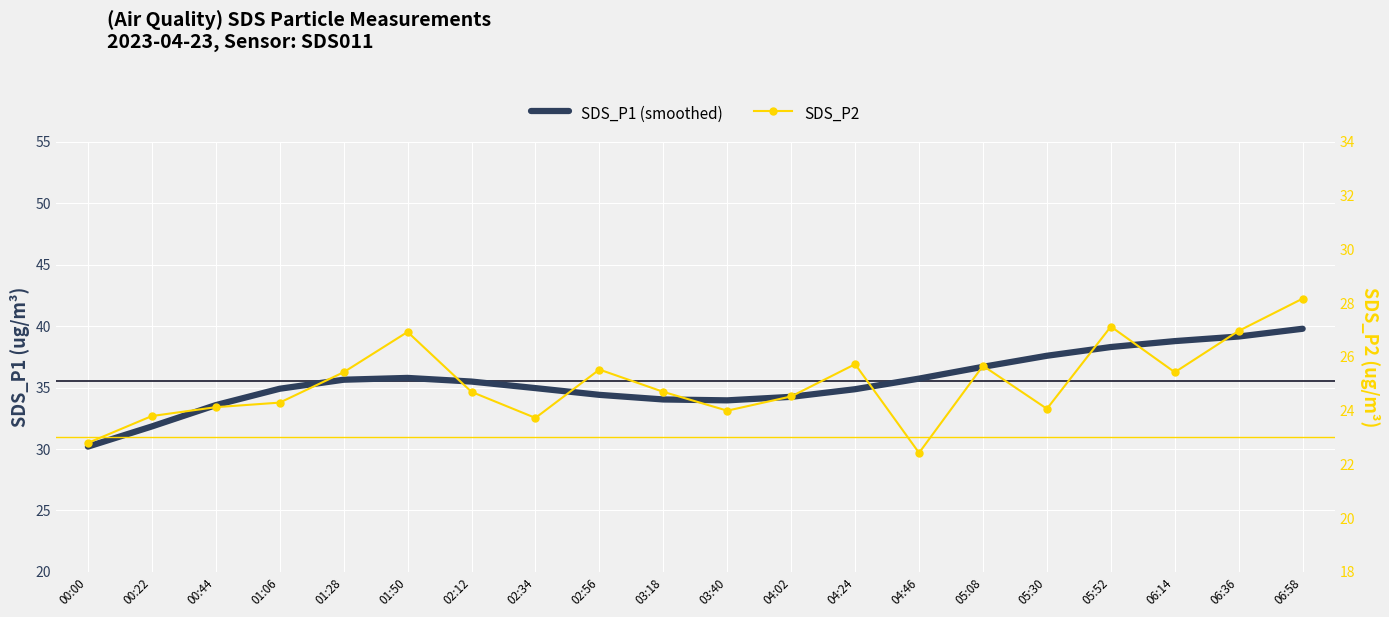

What is the difference between the maximum and minimum values in the SDS_P2 series?

5.7